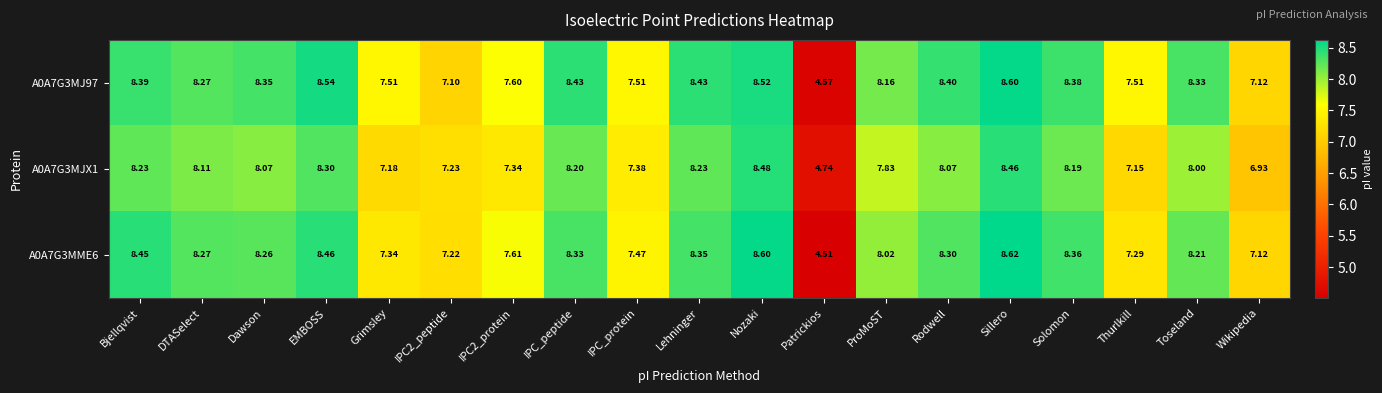

Where is A0A7G3MJX1 nearest to the value 6?

Wikipedia